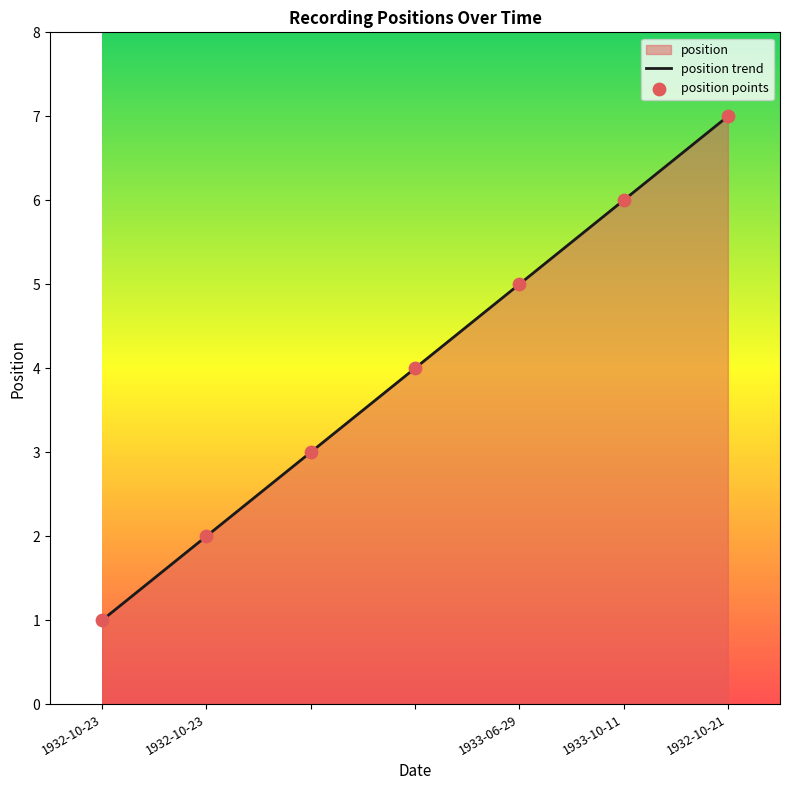

Which series has the largest total across all categories?

position trend